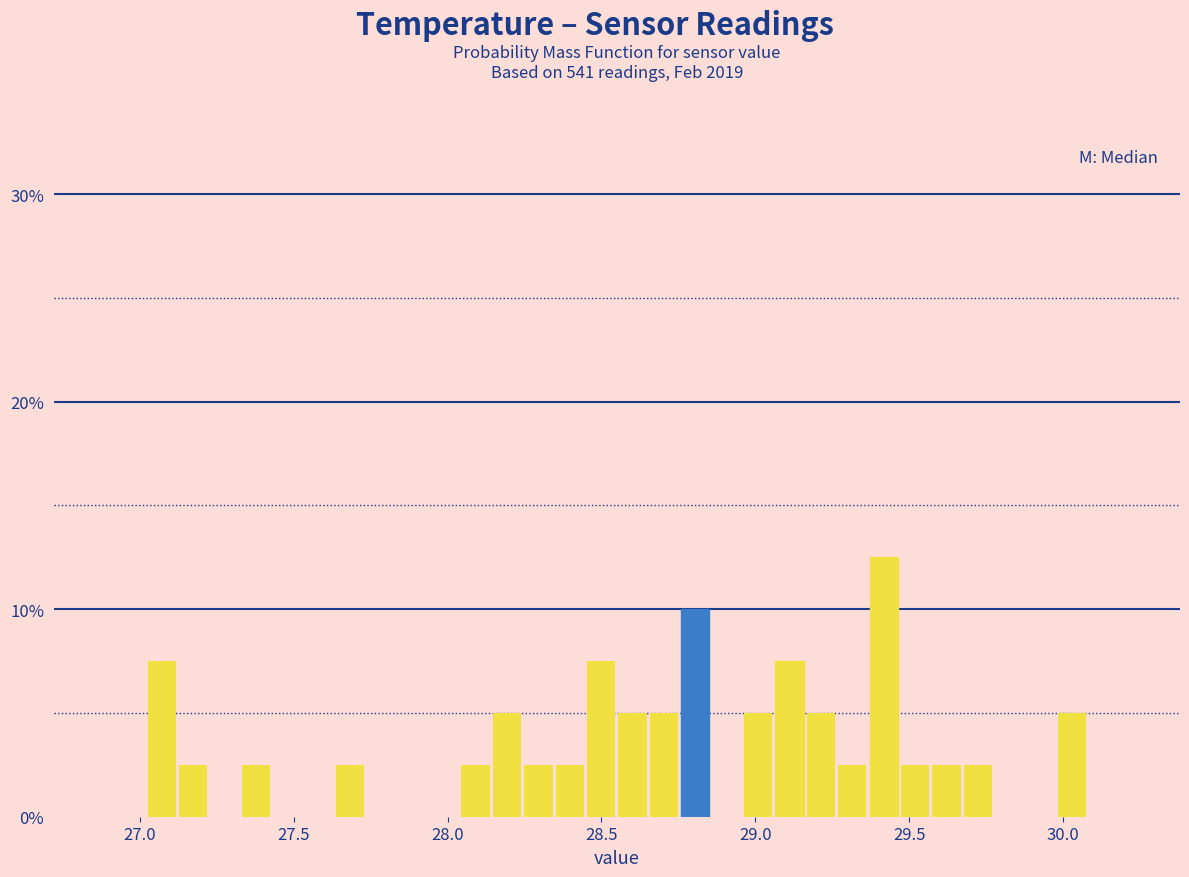

Around what value on the x-axis is the tallest bar? Give the approximate position of its centre, as read against the axis.

29.40